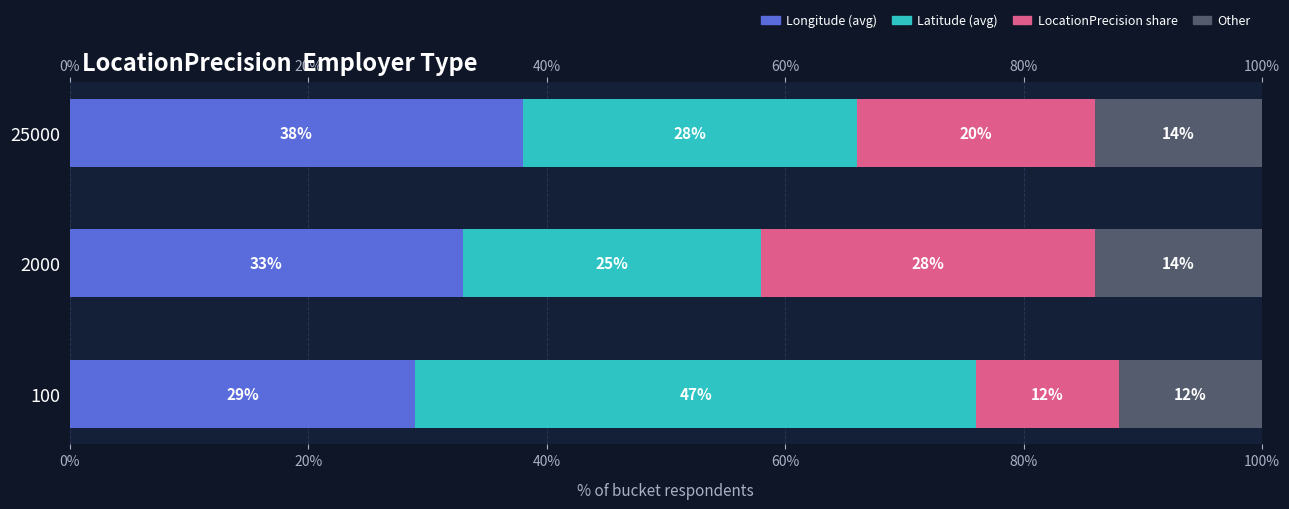

What is the difference between the maximum and minimum values in the LocationPrecision share series?

16.0